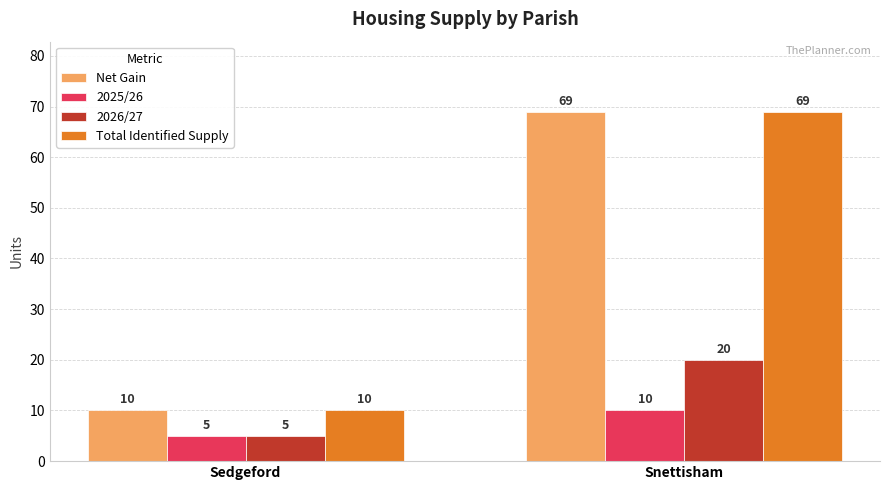

List the labels in order of 2026/27 value, smallest first.

Sedgeford, Snettisham